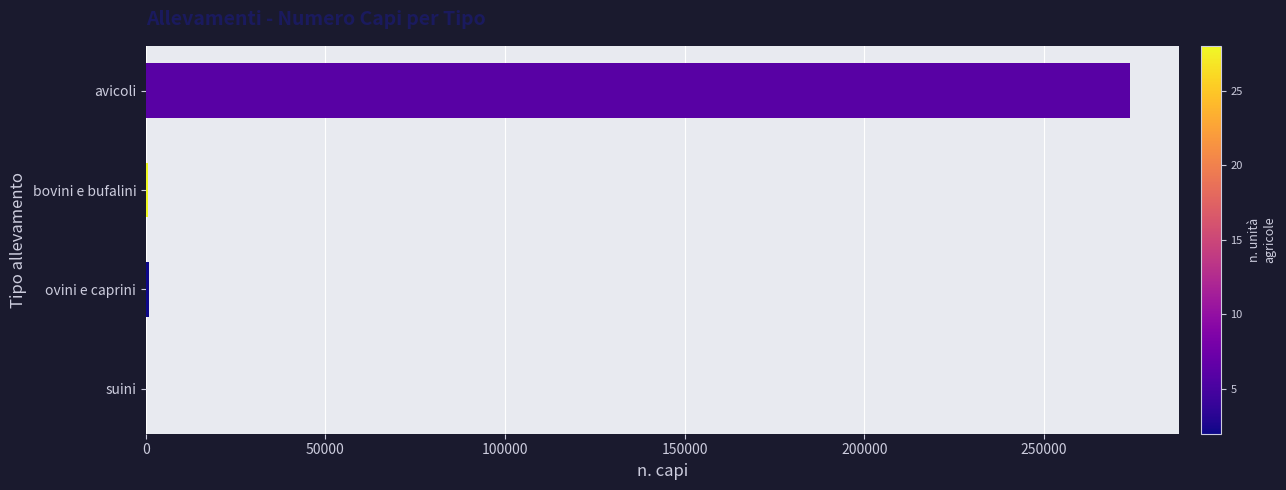

What is the sum of all values?

275807